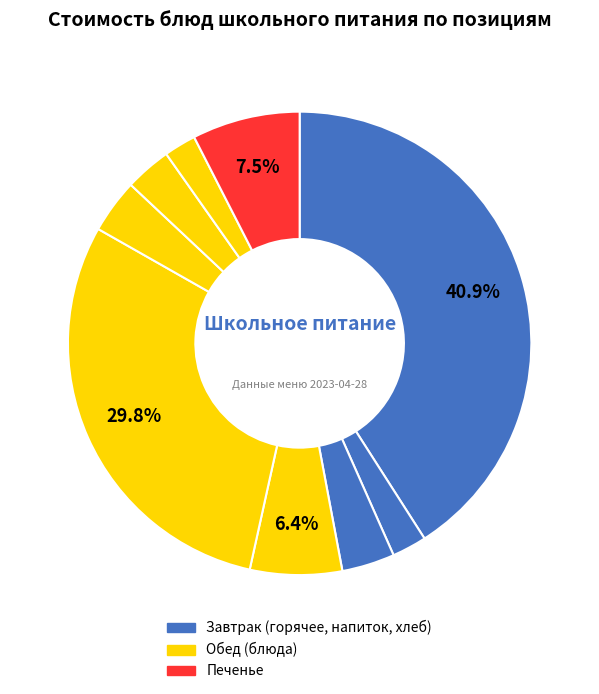

How many segments does this pie chart have?

9